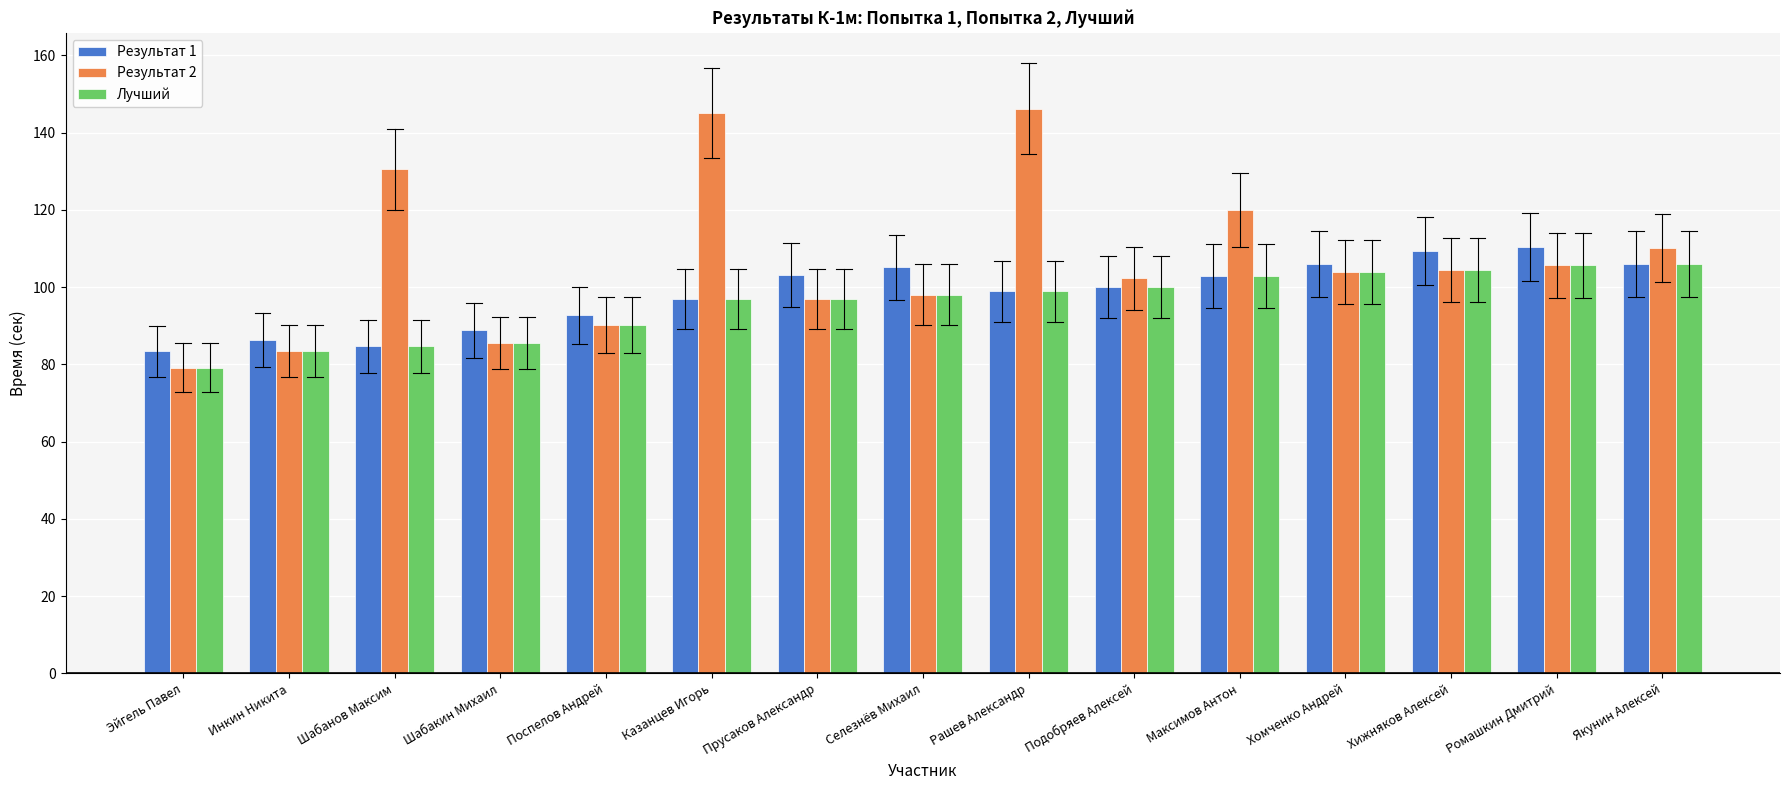

The Лучший series shows 31.3 at Эйгель Павел. True or false?

False